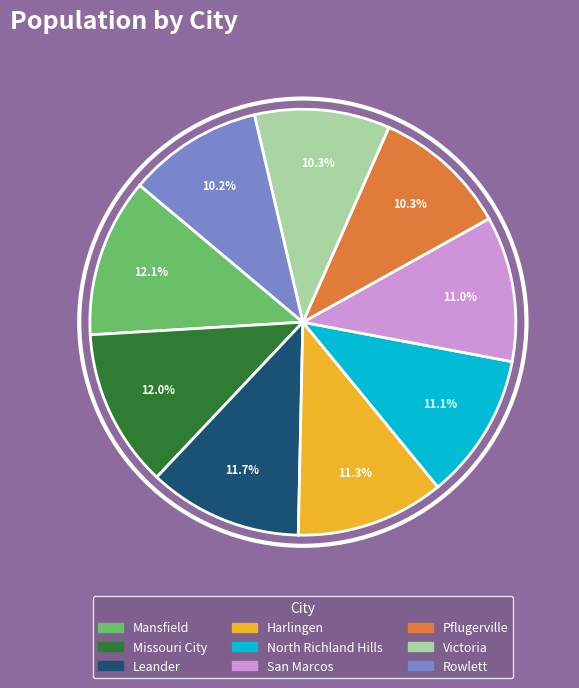

What is the ratio of the value at Mansfield to the value at Leander?

1.0